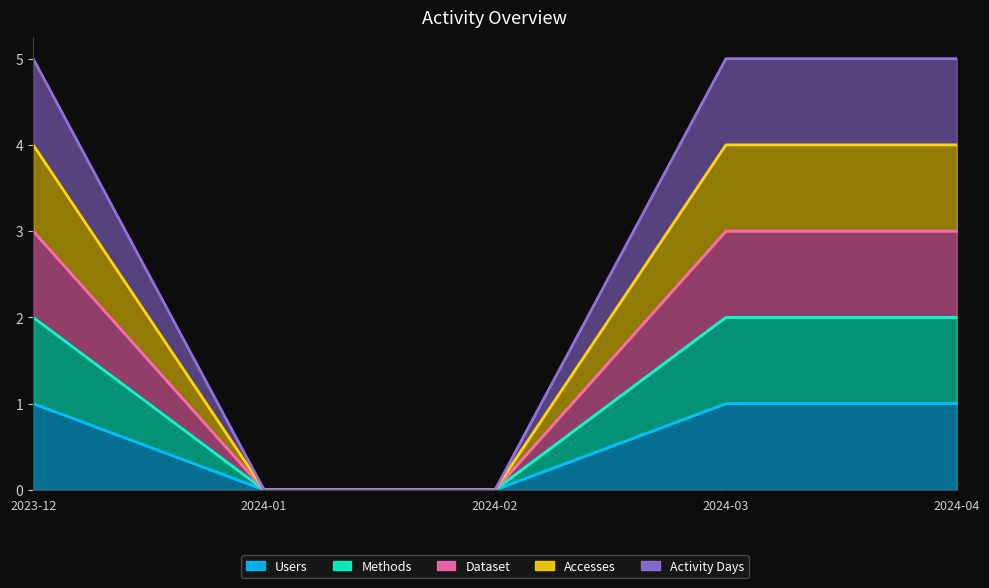

What is the difference between the highest and lowest values at 2024-04?

4